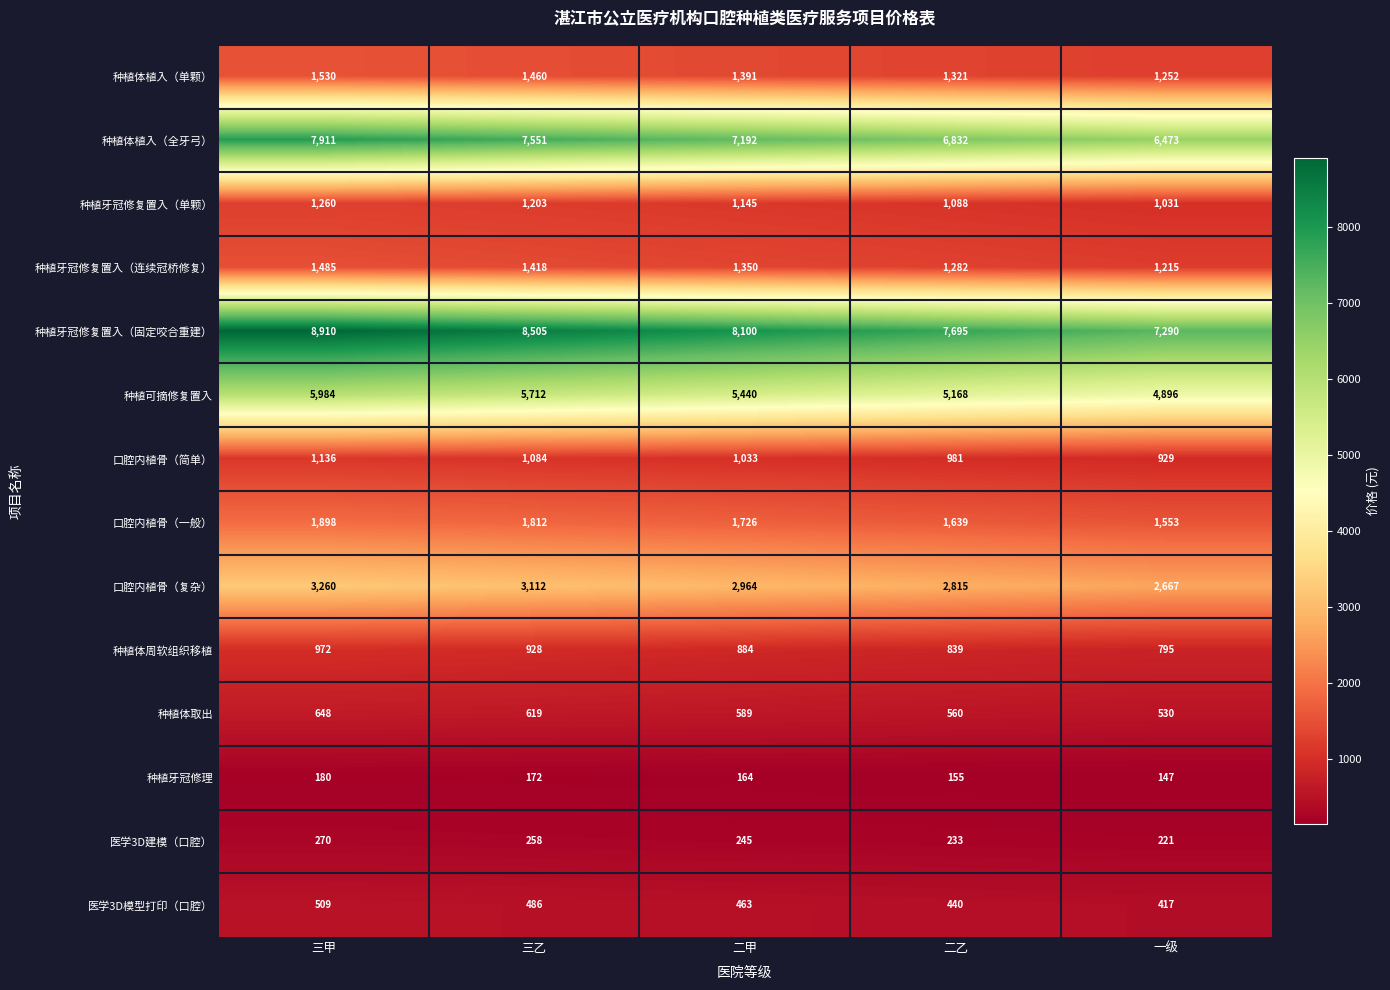

What is the minimum value shown in the chart?

147